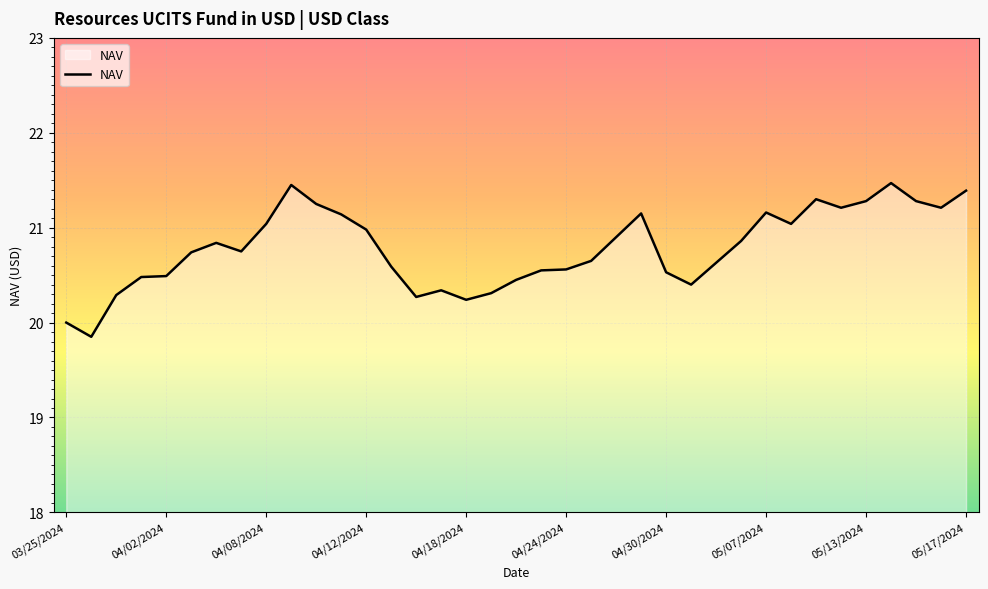

What is the greatest value displayed?

21.5